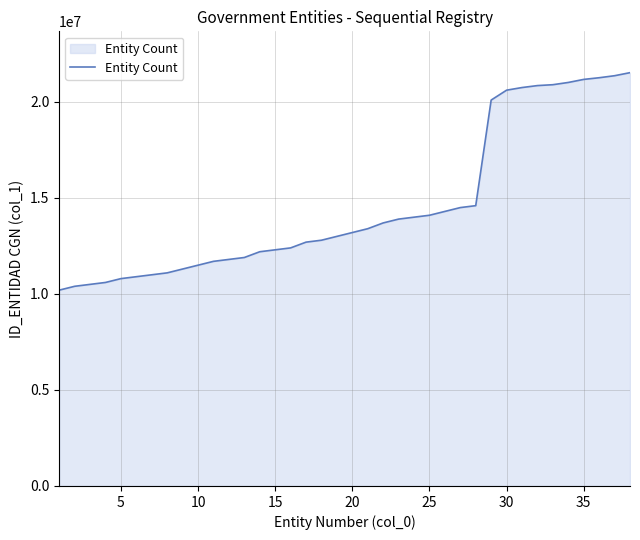

What is the difference between the maximum and minimum values?

11327000